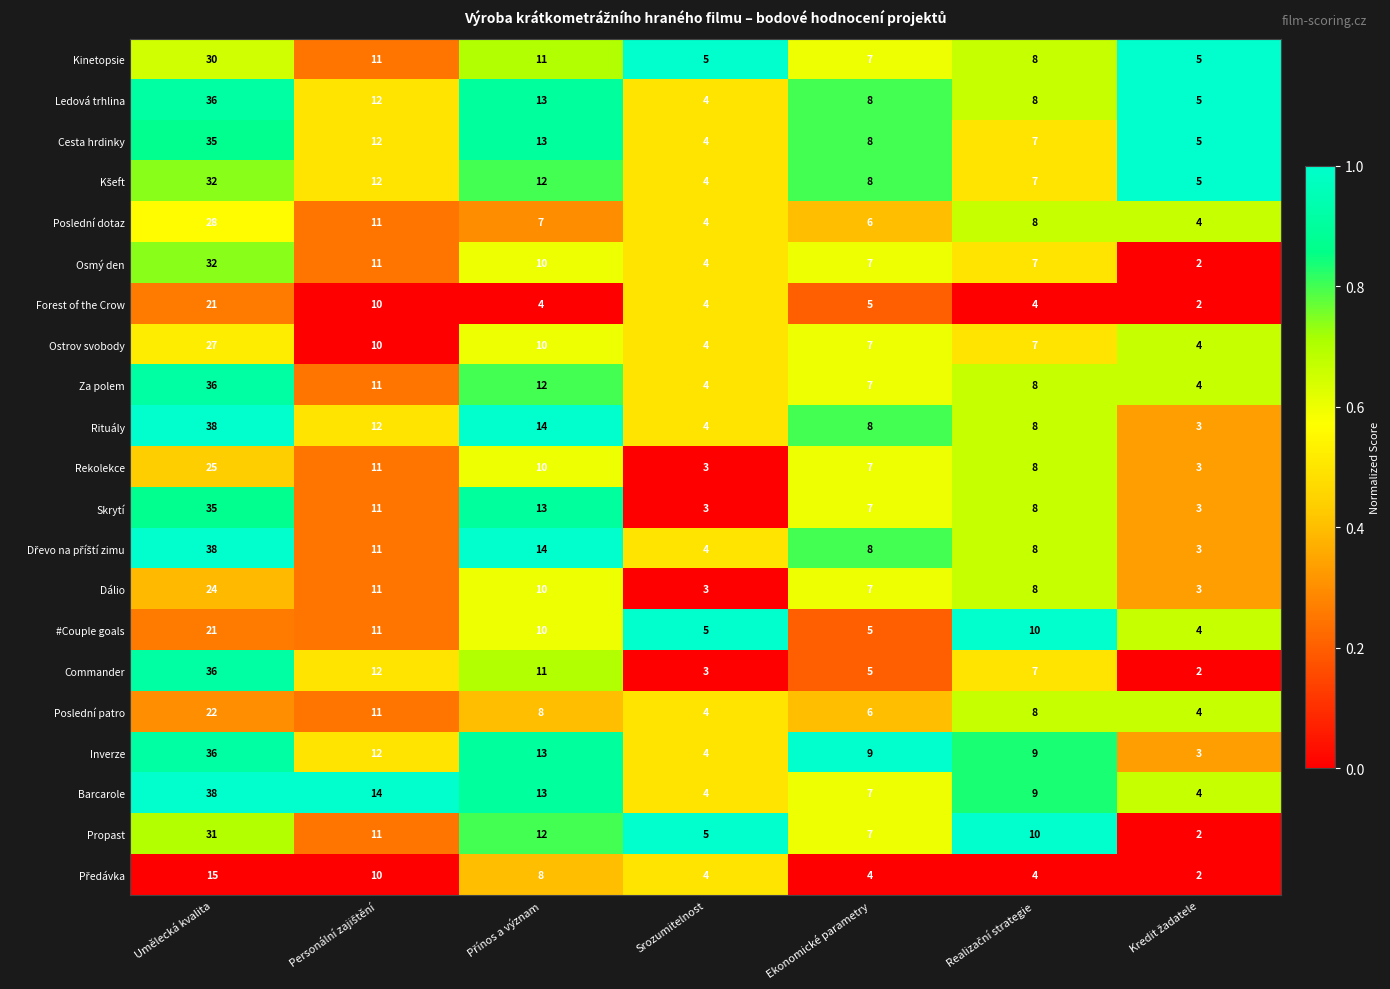

How many series are shown in this chart?

21